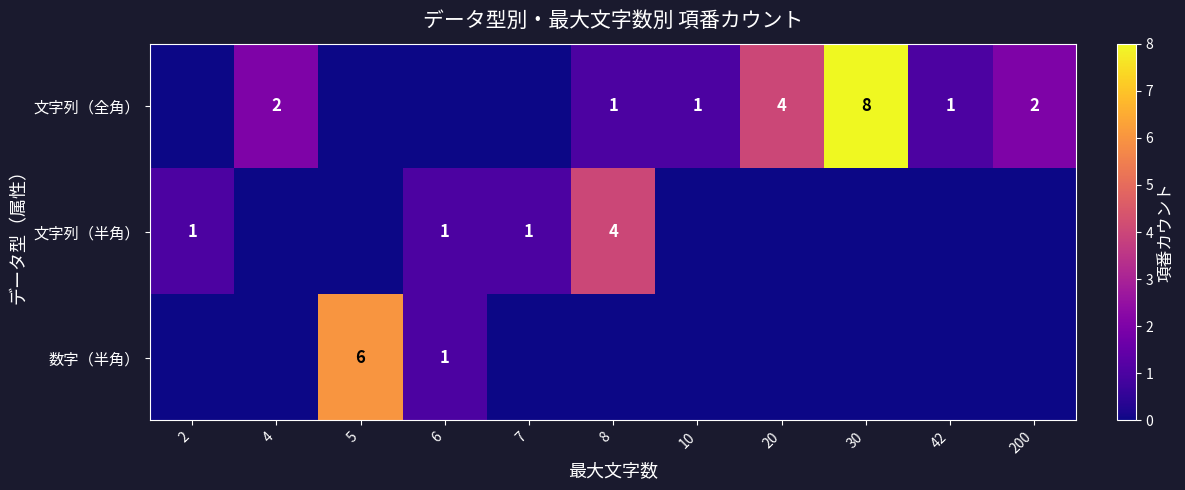

Is it true that 数字（半角） equals 1 at 6?

True